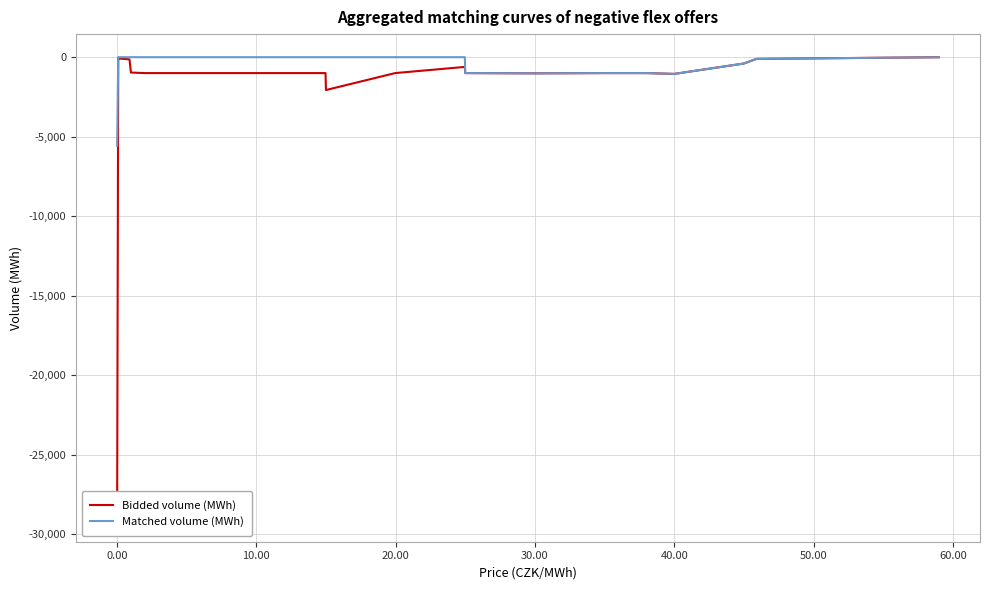

What is the lowest value of the Matched volume (MWh) series?

-5576.7